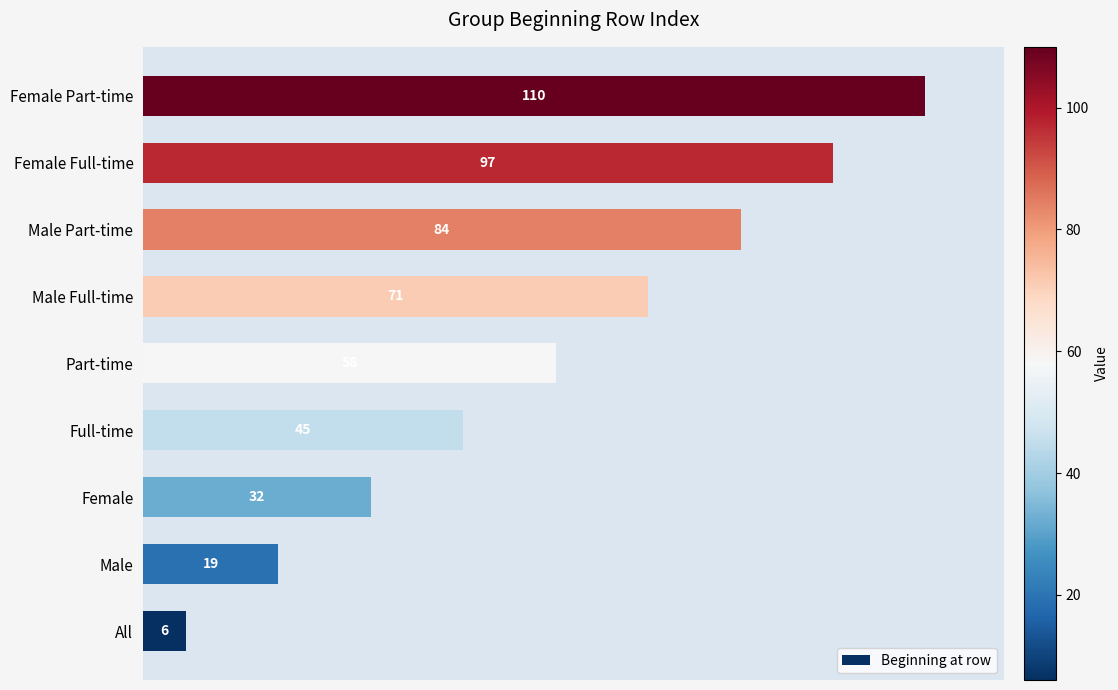

What is the ratio of the value at Part-time to the value at Full-time?

1.3